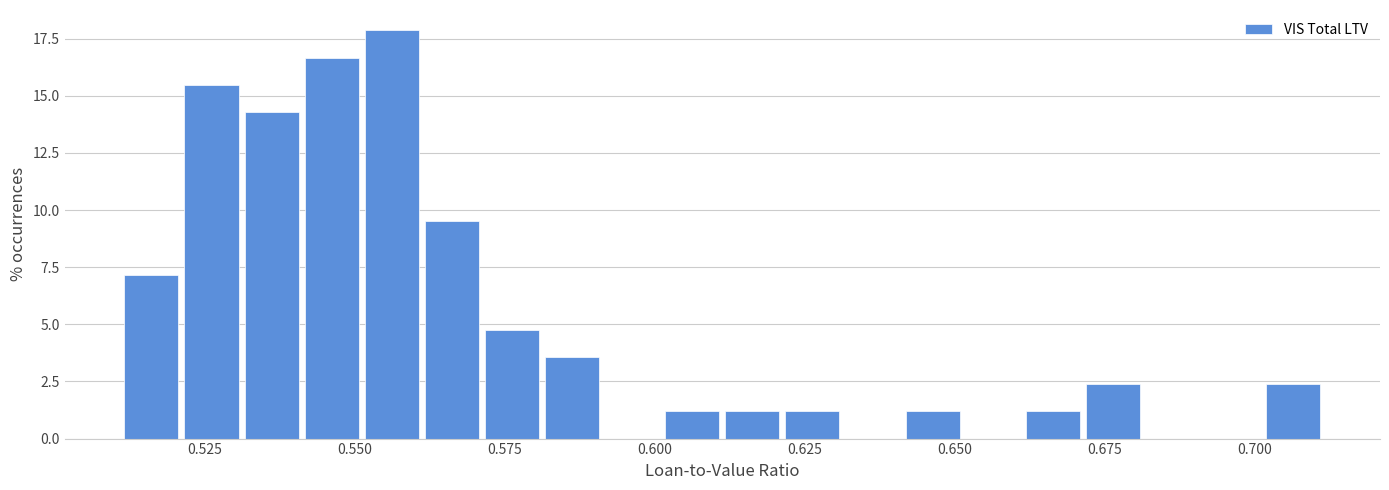

Read against the x-axis, roughly where is the centre of the tallest bar?

0.555